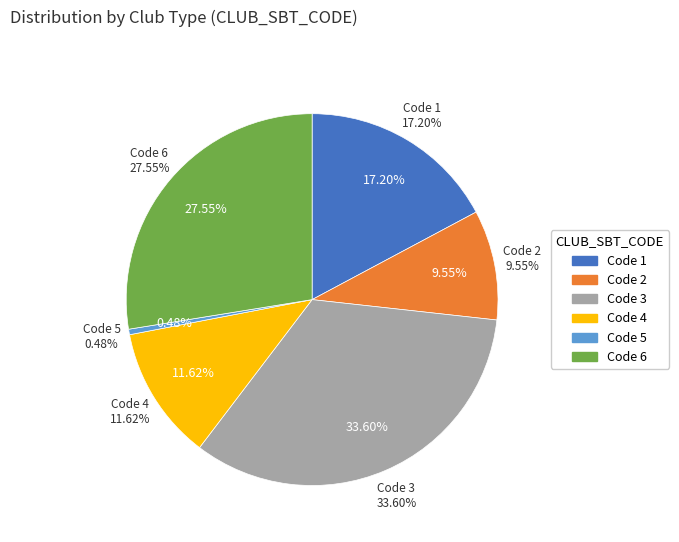

What is the total percentage of 6 and 5?

28.0%